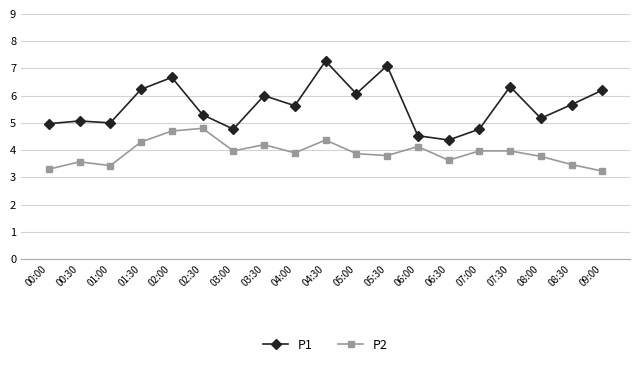

What is the lowest value of the P2 series?

3.2